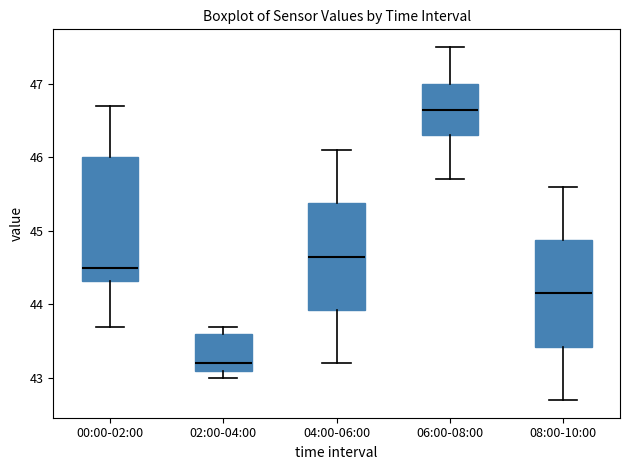

Reading left to right, read every box against the y-axis: the position of its median line, the range the box covers, and the ends of its whiskers. The values are not printed on the chart, so give them approximately, as read against the axis.

00:00-02:00: median 44.5, box 44.3 to 46.0, whiskers 43.7 to 46.7
02:00-04:00: median 43.2, box 43.1 to 43.6, whiskers 43.0 to 43.7
04:00-06:00: median 44.7, box 43.9 to 45.4, whiskers 43.2 to 46.1
06:00-08:00: median 46.7, box 46.3 to 47.0, whiskers 45.7 to 47.5
08:00-10:00: median 44.2, box 43.4 to 44.9, whiskers 42.7 to 45.6